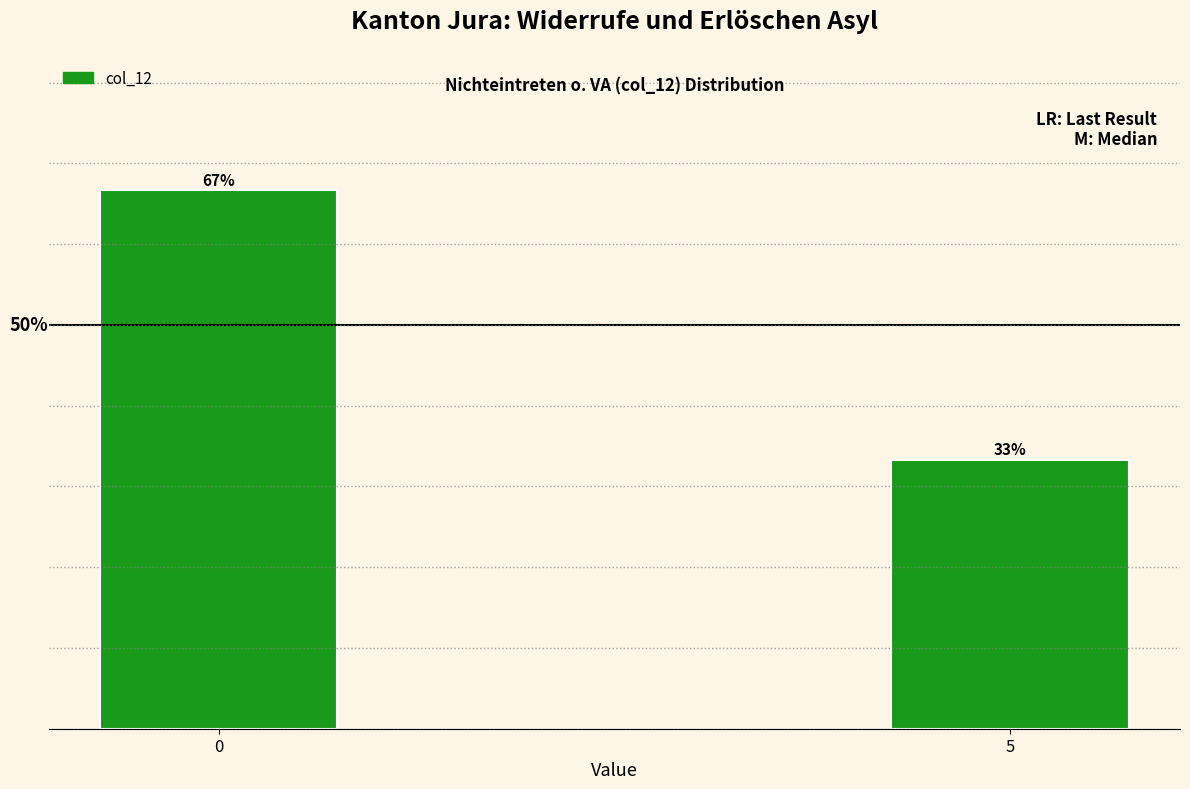

Does the chart contain any negative values?

No